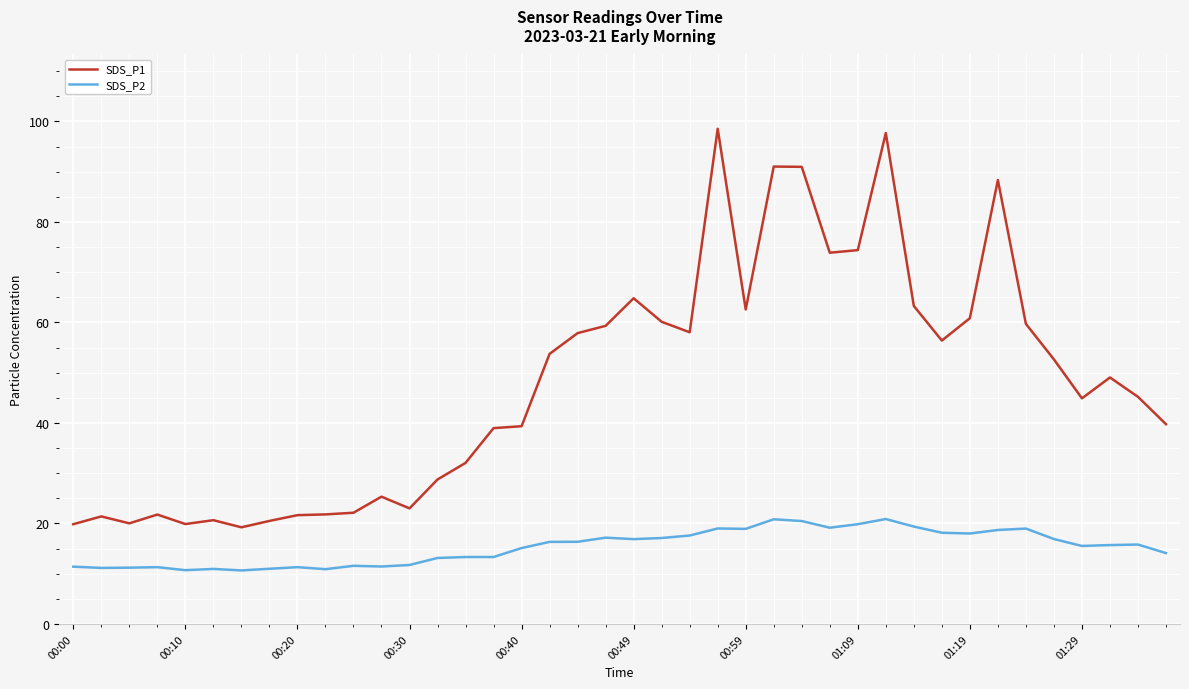

Which series has the largest total across all categories?

SDS_P1